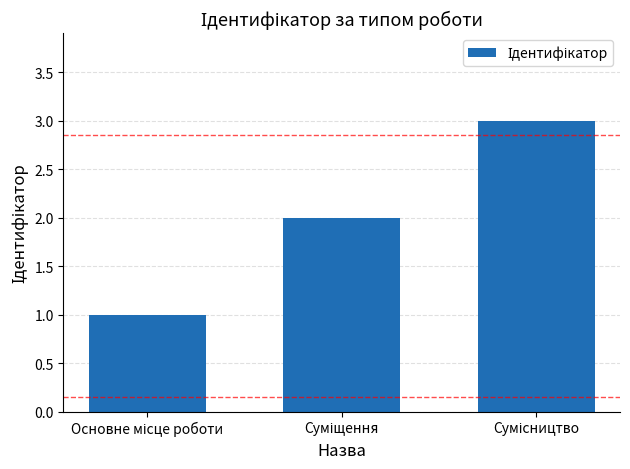

What is the maximum value shown in the chart?

3